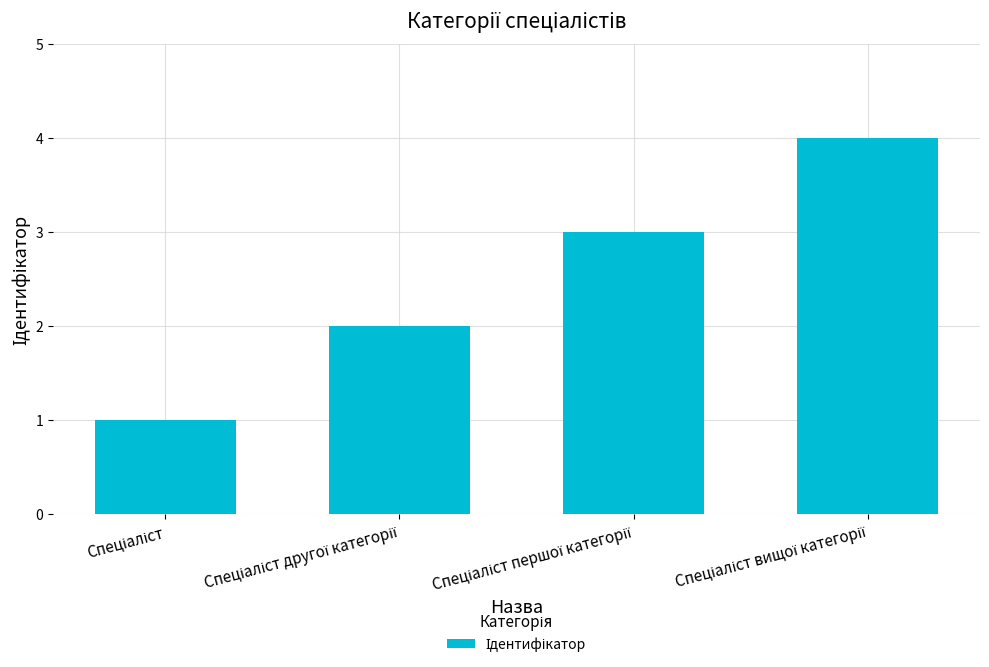

What is the difference between the maximum and minimum values?

3